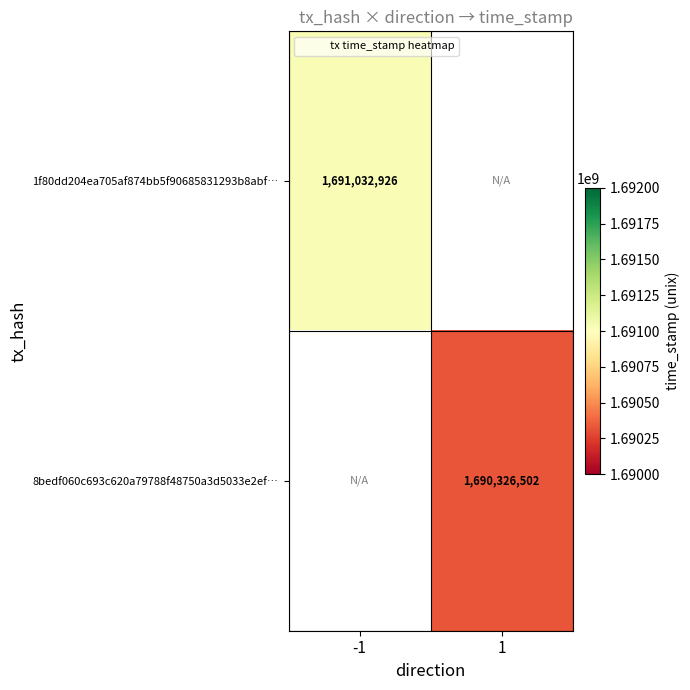

At which category does the chart reach its peak across all series?

-1